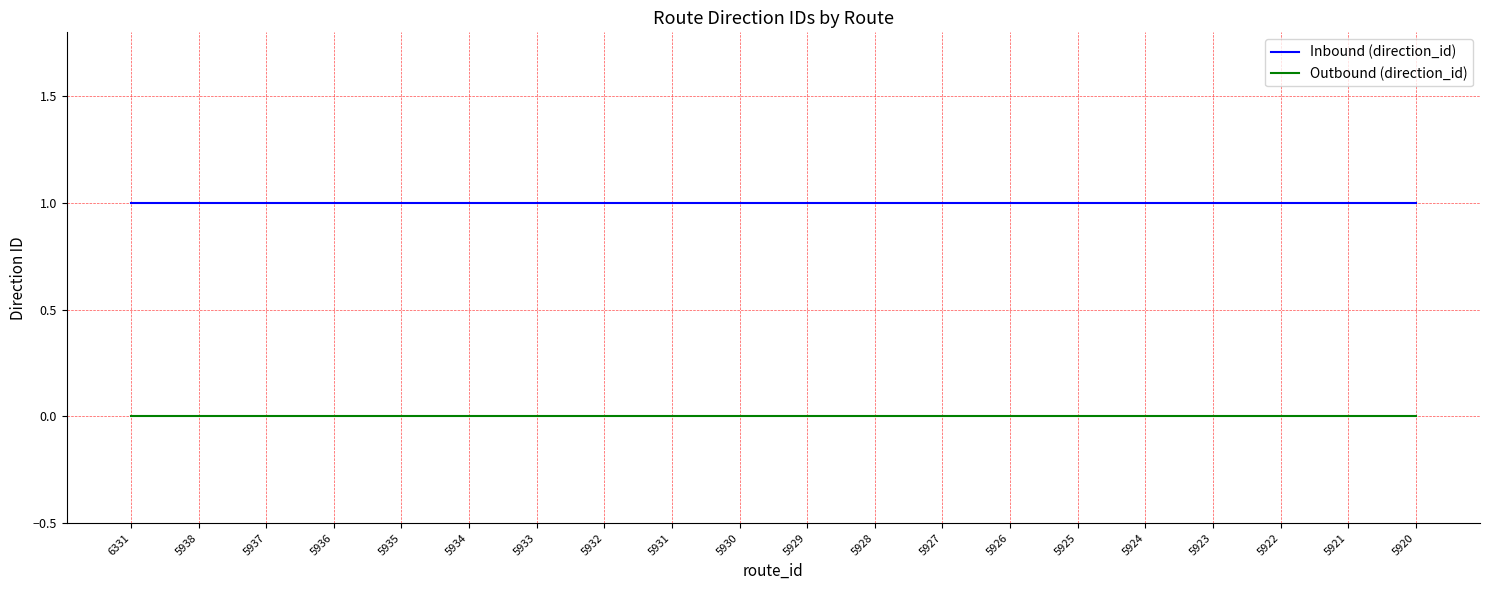

Rank the series at 5932 from lowest to highest value.

Outbound (direction_id), Inbound (direction_id)